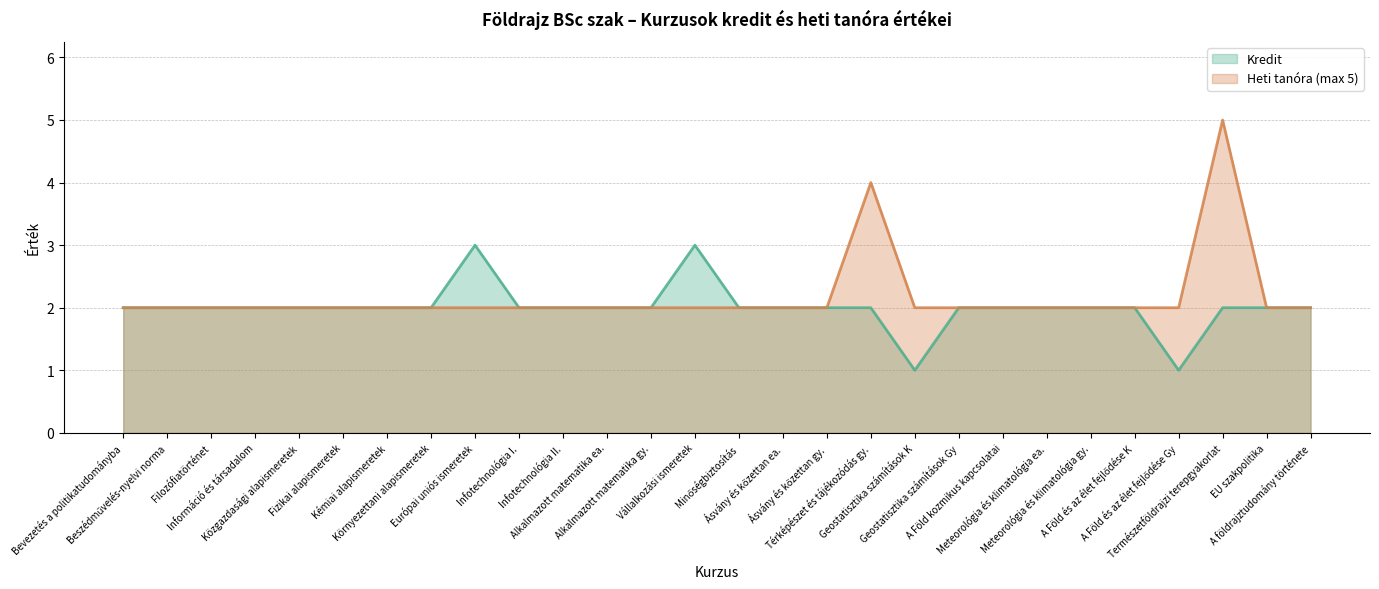

How many values are between 2 and 3?

26